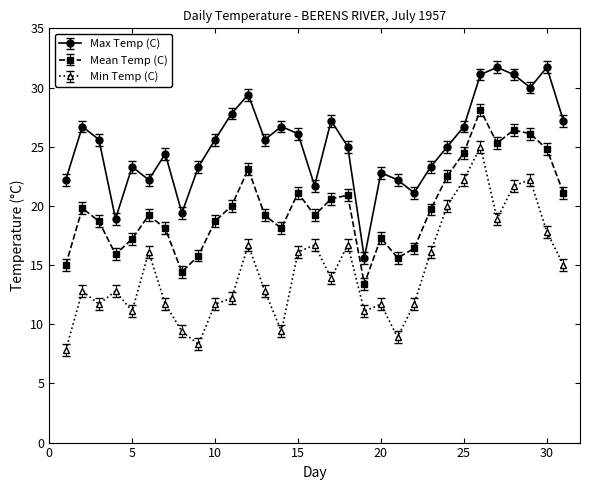

What is the maximum value shown in the chart?

31.7